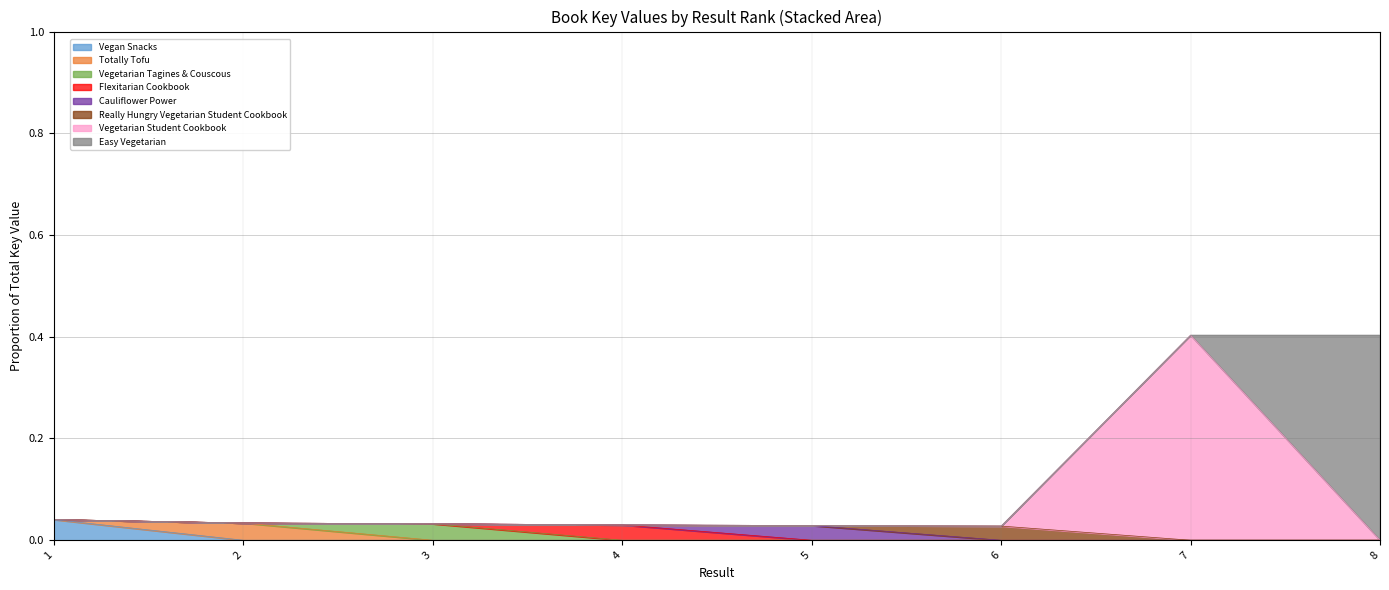

Between 2 and 5, which is larger?

2